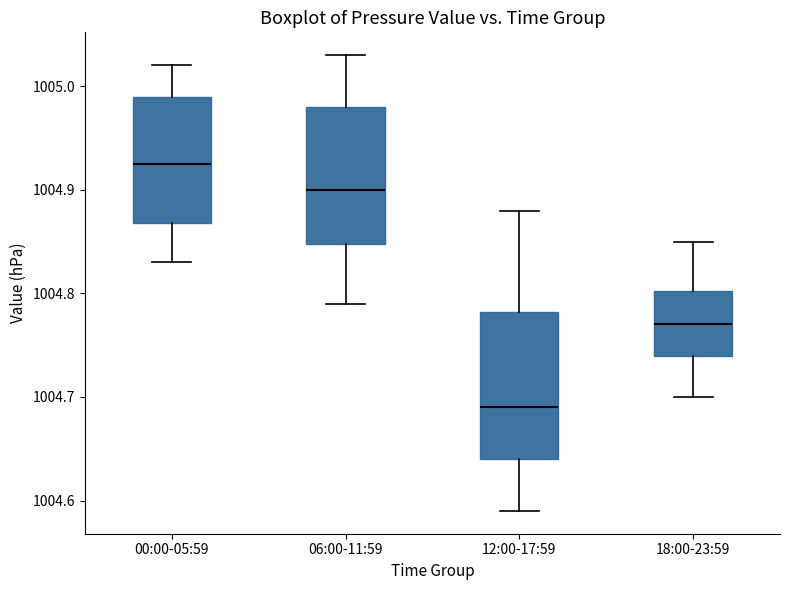

Which box's median line is the highest?

00:00-05:59